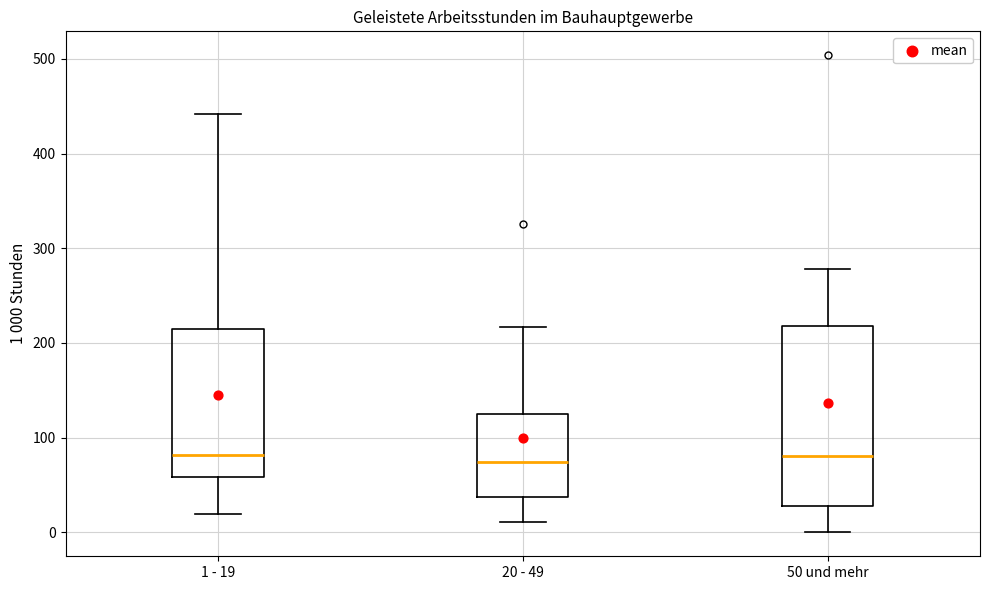

Comparing the boxes themselves (not the whiskers), which one is the tallest?

50 und mehr